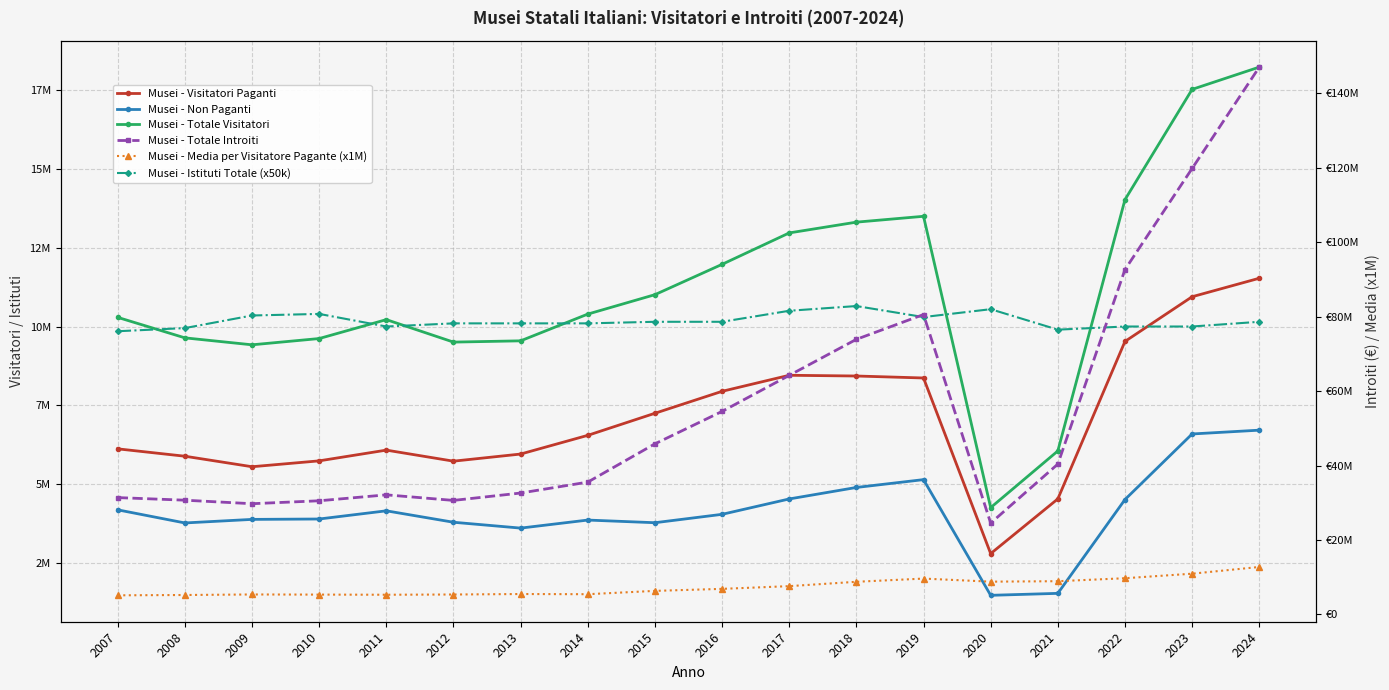

How many categories are shown in the chart?

18